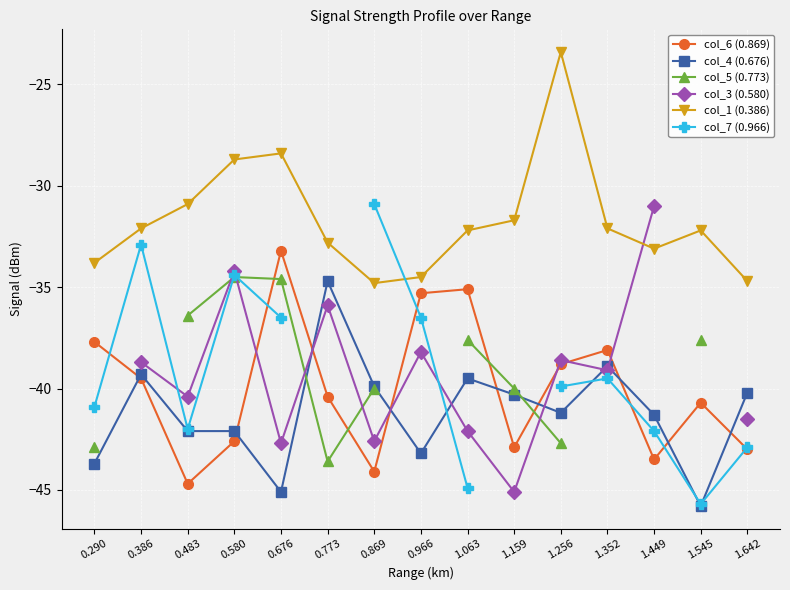

Count the number of categories in the chart.

15